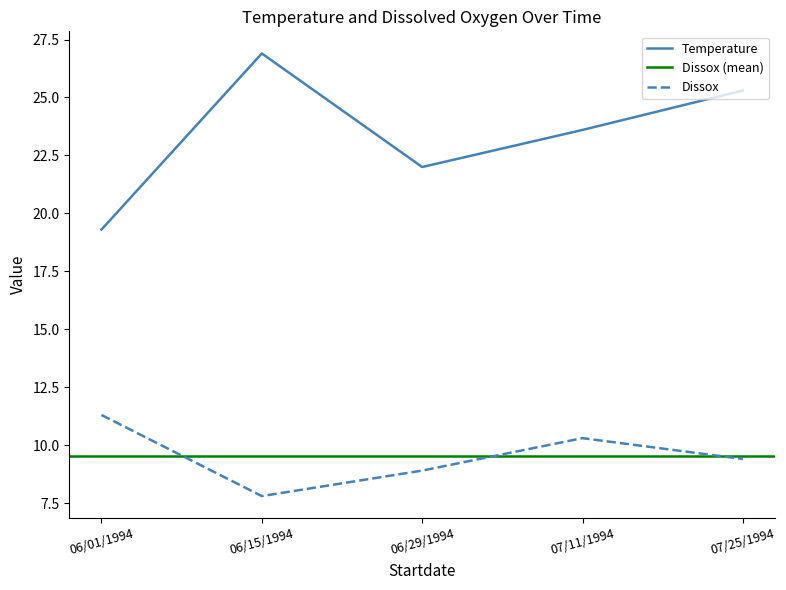

True or false: Temperature and Dissox intersect in this chart.

False